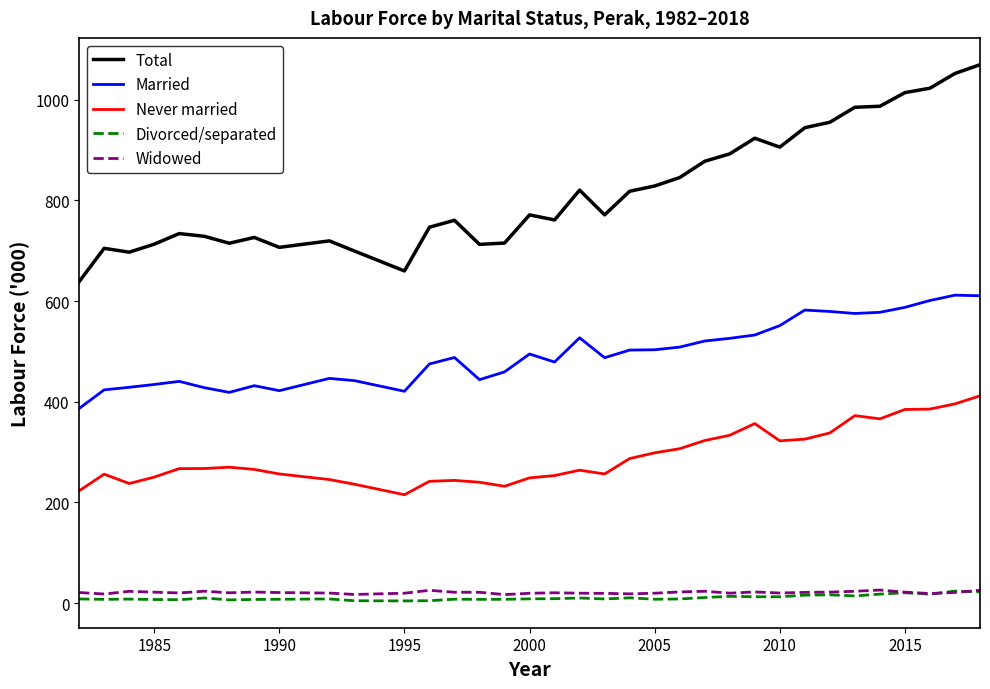

Is this an area chart (filled region under the line)?

No